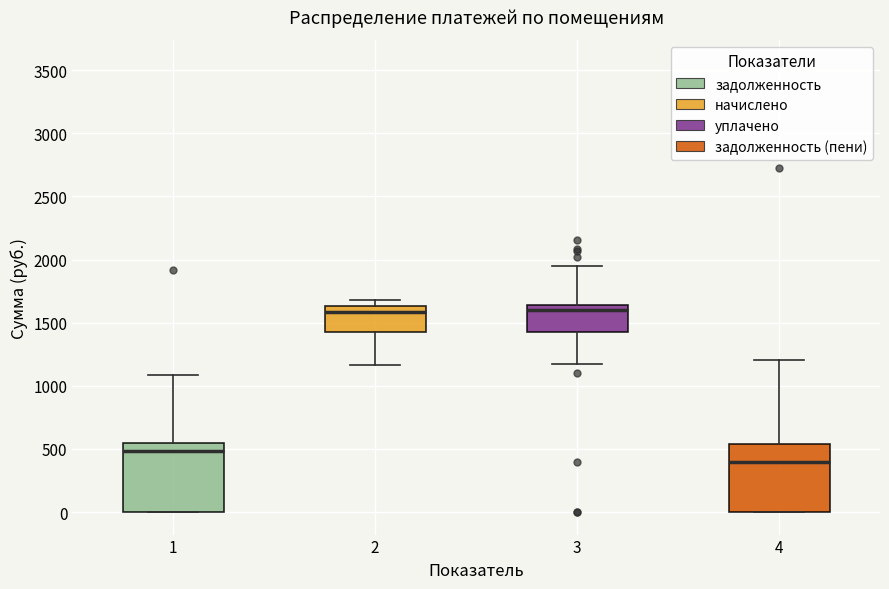

Where is the lower edge of the box at x = 3 on the y-axis? The values are not printed on the chart, so give them approximately, as read against the axis.

1450